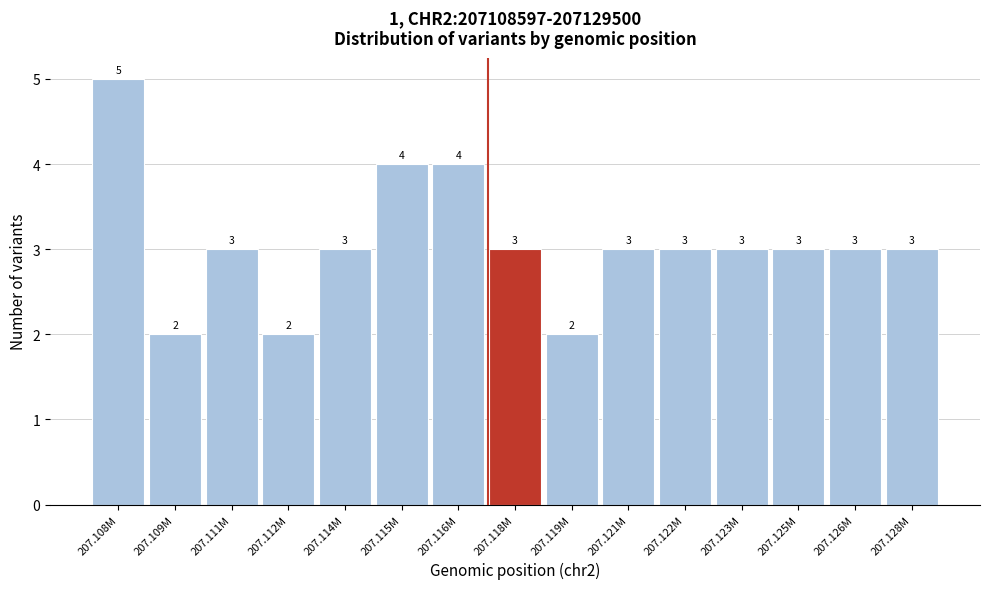

Reading left to right, what are all the values shown in this chart?

5	2	3	2	3	4	4	3	2	3	3	3	3	3	3